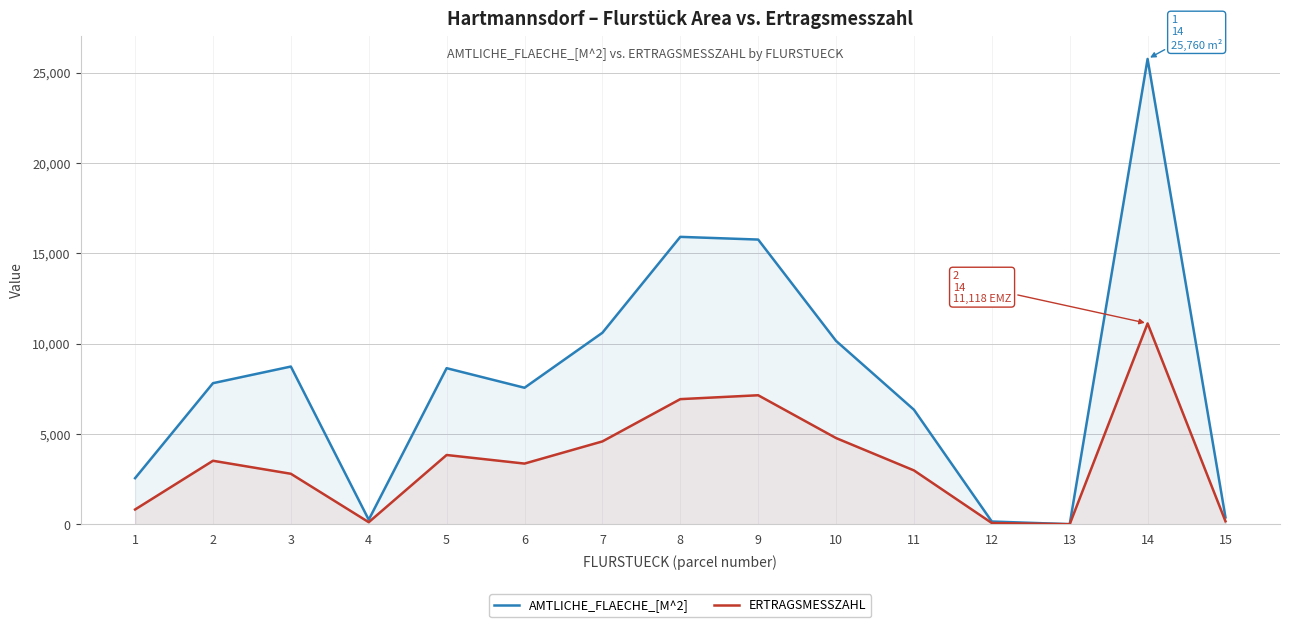

True or false: AMTLICHE_FLAECHE_[M^2] and ERTRAGSMESSZAHL intersect in this chart.

False